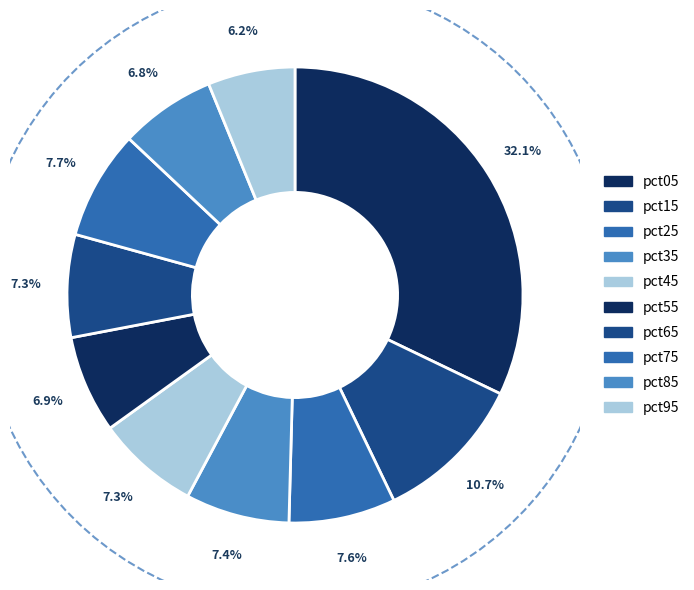

Is it true that pct45 is 1% of the pie?

False